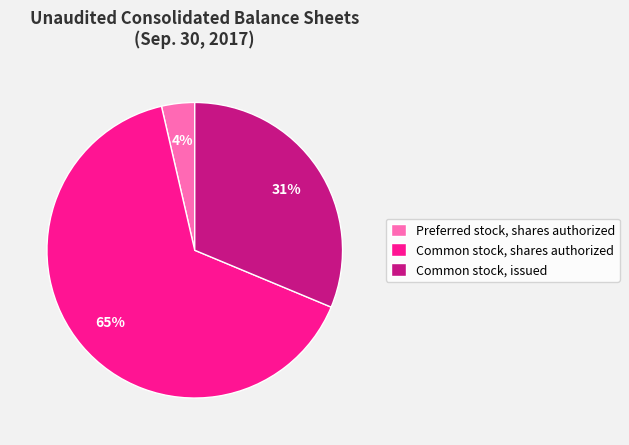

What percentage is the Common stock, issued slice, to the nearest percent?

31%